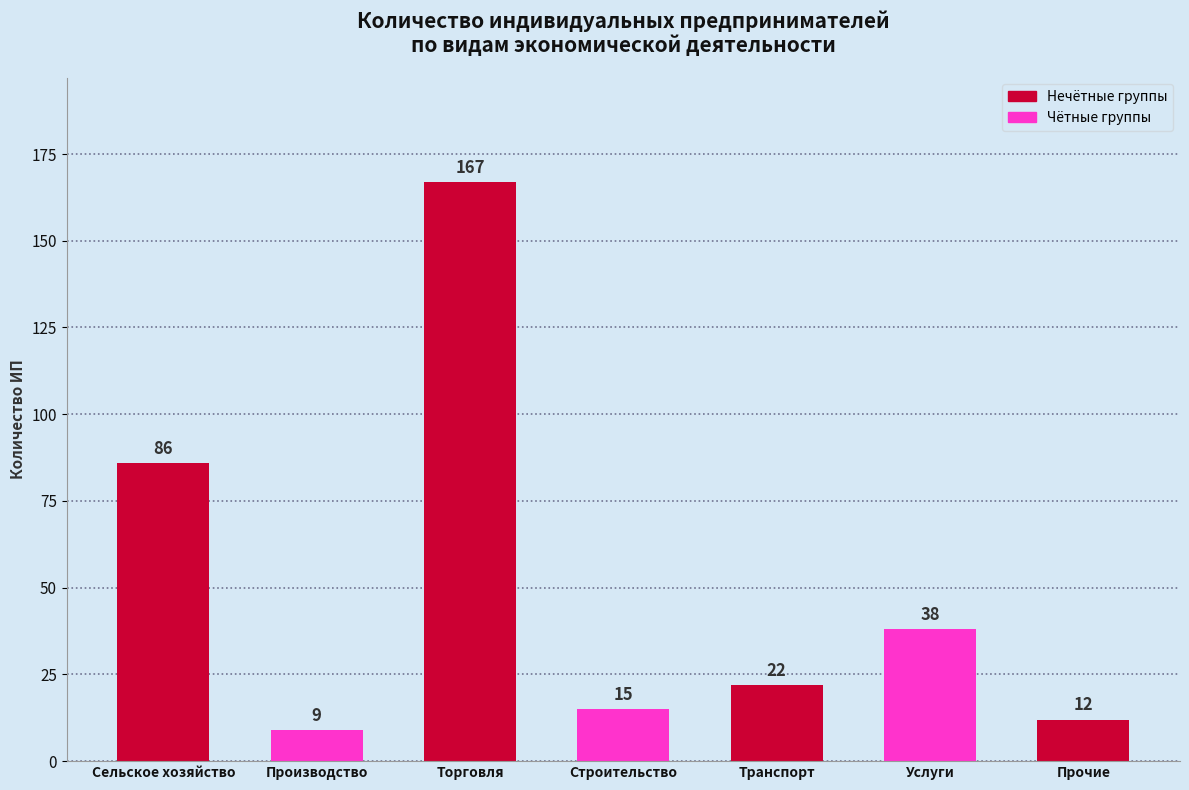

Reading right to left, extract all data points from this chart.

Прочие=12	Услуги=38	Транспорт=22	Строительство=15	Торговля=167	Производство=9	Сельское хозяйство=86